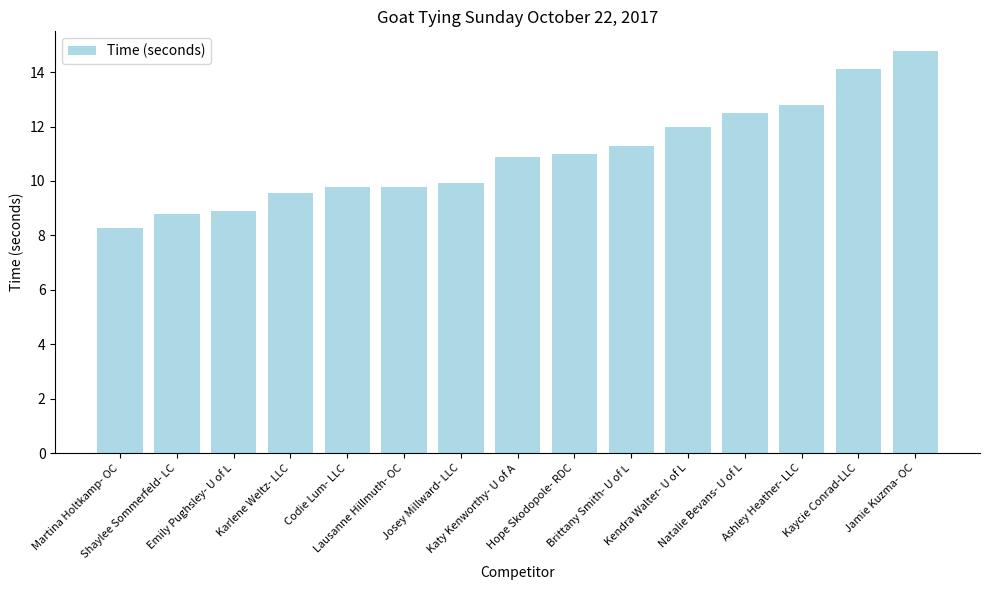

Approximately how many times larger is the value at Brittany Smith- U of L compared to Martina Holtkamp- OC?

1.4